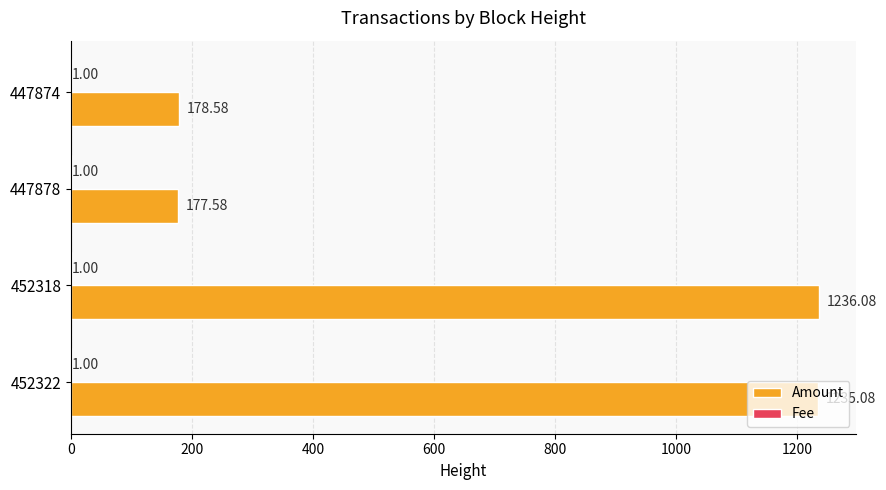

Between 452322 and 452318, which series saw the biggest shift?

Amount